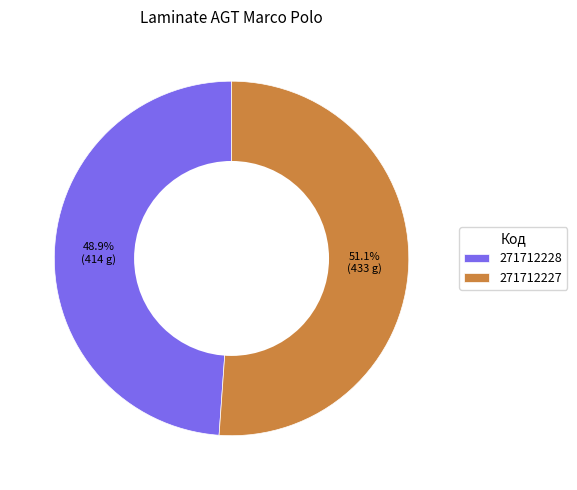

To the nearest percent, what is the difference between the largest and smallest slice percentages?

2%